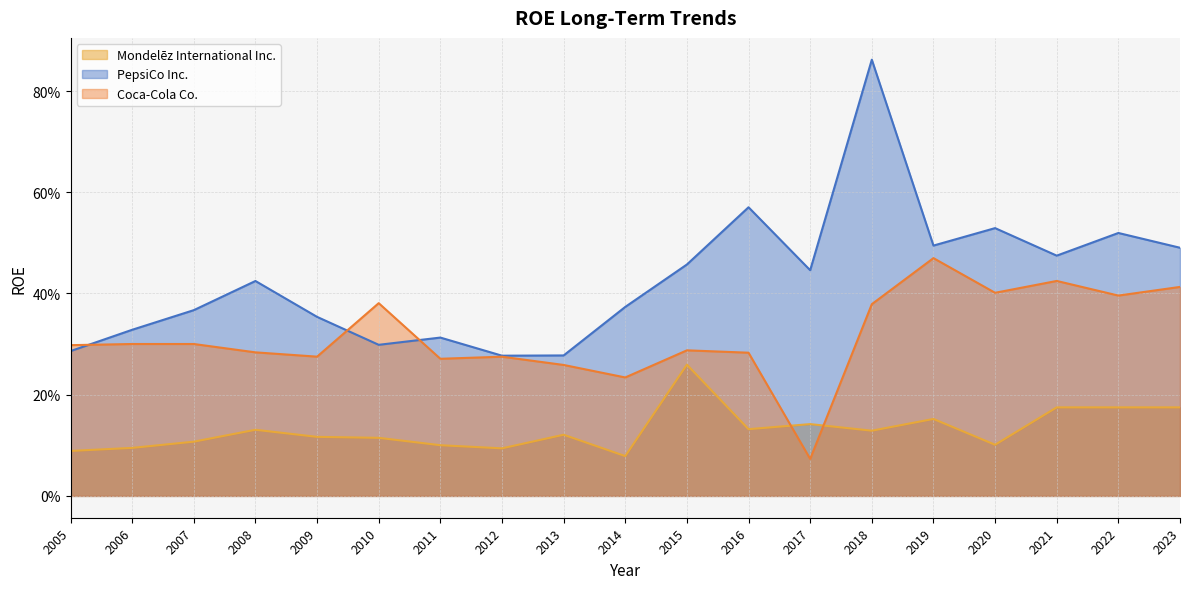

The value of PepsiCo Inc. at 2021 is 0.3. True or false?

False